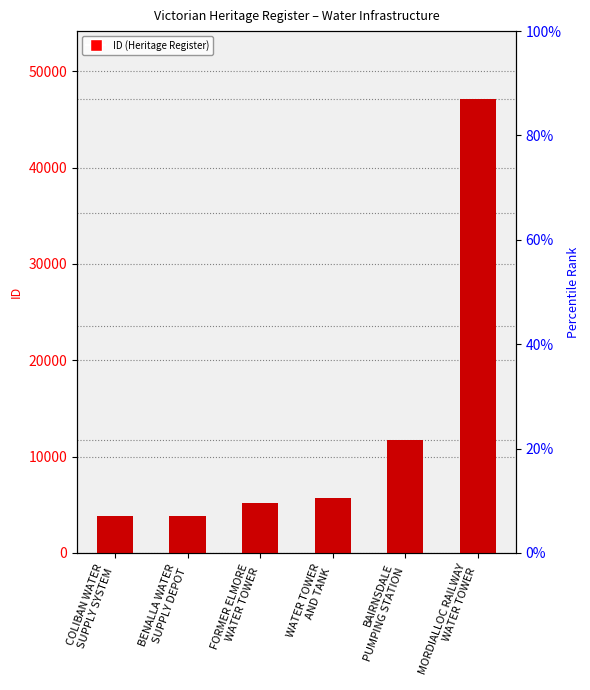

What value does the data have at FORMER ELMORE
WATER TOWER, to the nearest 100?

5200